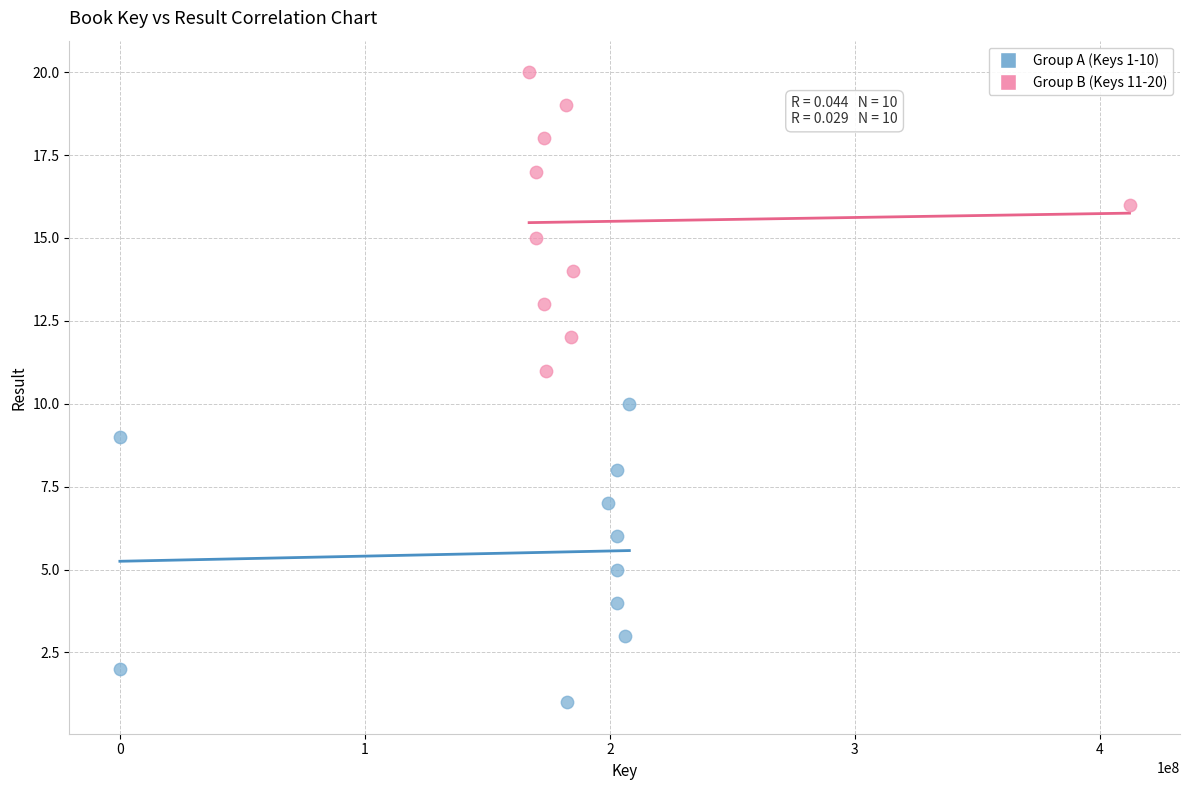

Which series reaches the minimum Y coordinate?

Group A (Keys 1-10)